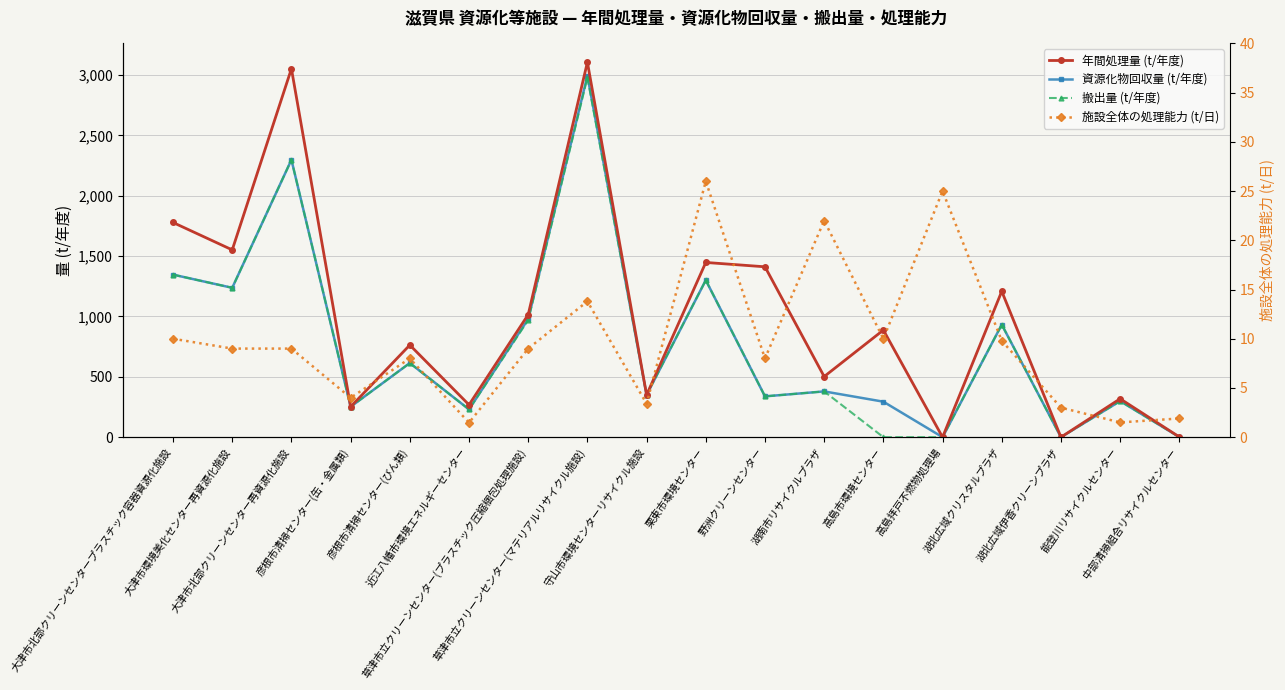

At which label does 施設全体の処理能力 (t/日) first exceed 9?

大津市北部クリーンセンタープラスチック容器資源化施設